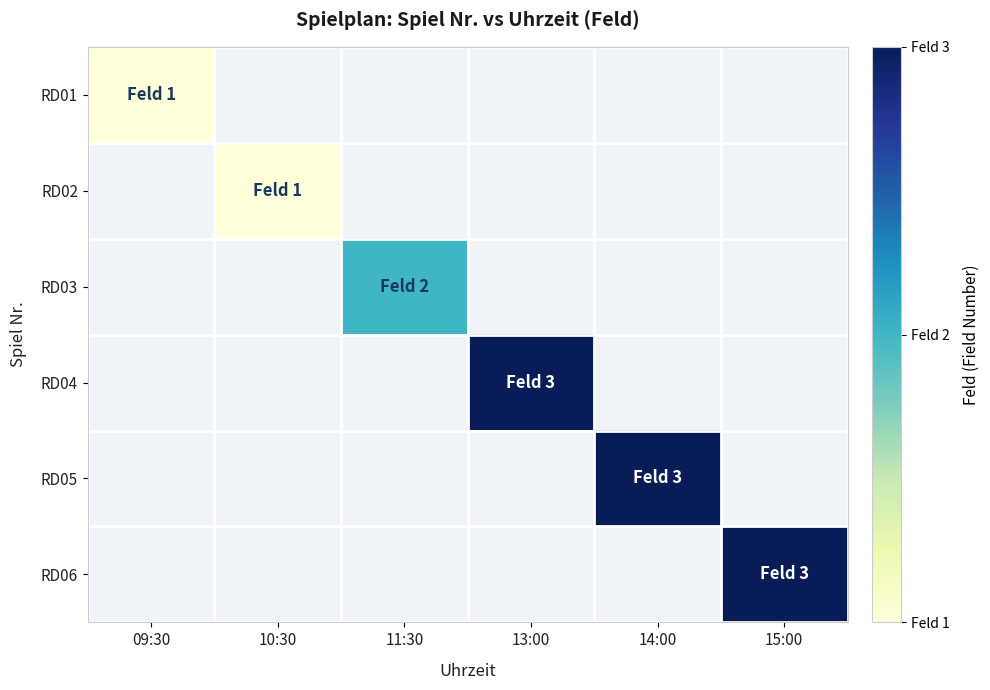

Which label corresponds to the smallest value in the chart?

09:30